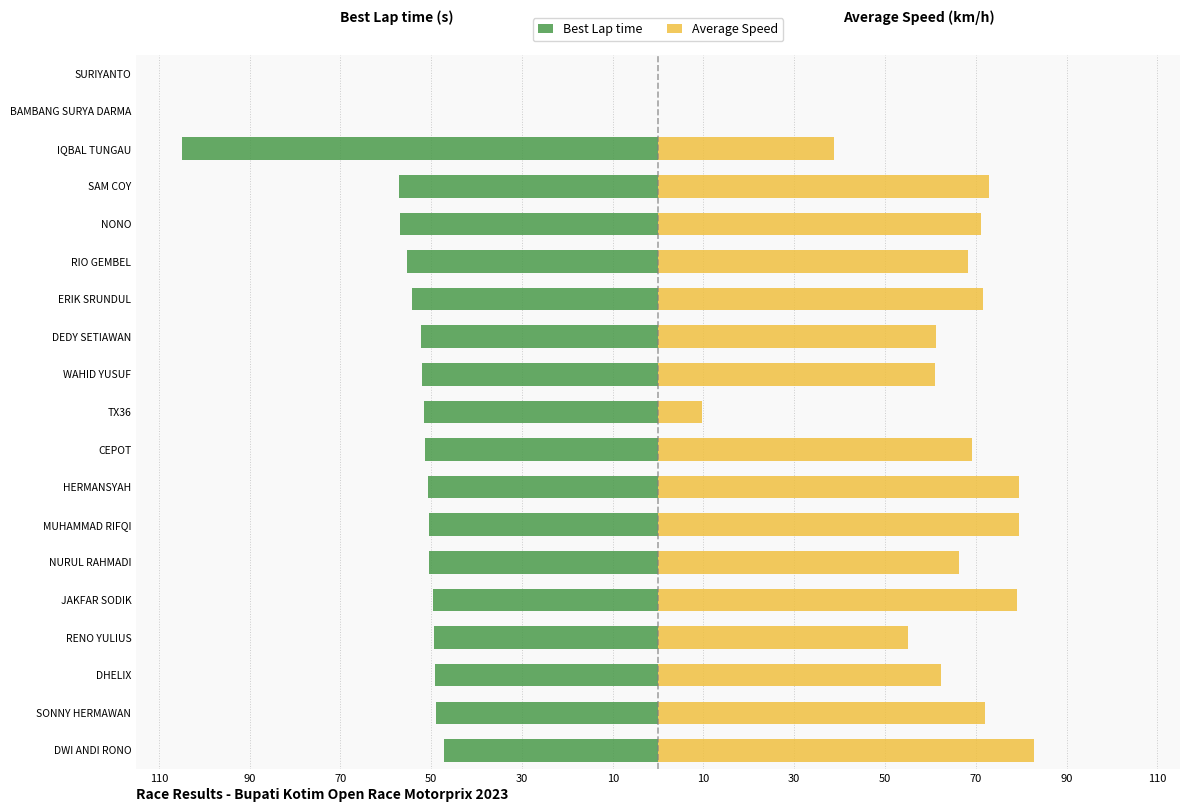

Which series changed the most between SONNY HERMAWAN and RIO GEMBEL?

Best Lap time